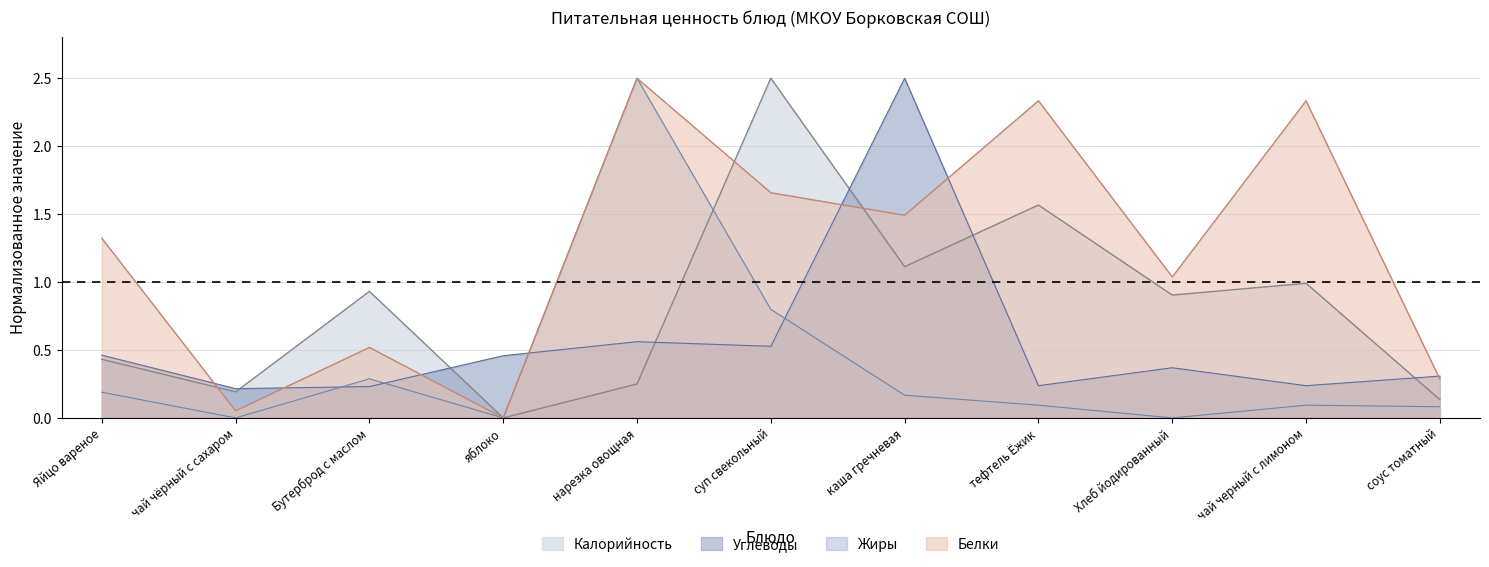

Reading left to right, extract all data points from this chart.

Калорийность: Яйцо вареное=0.4	чай чёрный с сахаром=0.2	Бутерброд с маслом=0.9	яблоко=0.0	нарезка овощная=0.2	суп свекольный=2.5	каша гречневая=1.1	тефтель Ёжик=1.6	Хлеб йодированный=0.9	чай черный с лимоном=1.0	соус томатный=0.1
Белки: Яйцо вареное=1.3	чай чёрный с сахаром=0.1	Бутерброд с маслом=0.5	яблоко=0.0	нарезка овощная=2.5	суп свекольный=1.7	каша гречневая=1.5	тефтель Ёжик=2.3	Хлеб йодированный=1.0	чай черный с лимоном=2.3	соус томатный=0.3
Жиры: Яйцо вареное=0.2	чай чёрный с сахаром=0.0	Бутерброд с маслом=0.3	яблоко=0.0	нарезка овощная=2.5	суп свекольный=0.8	каша гречневая=0.2	тефтель Ёжик=0.1	Хлеб йодированный=0.0	чай черный с лимоном=0.1	соус томатный=0.1
Углеводы: Яйцо вареное=0.5	чай чёрный с сахаром=0.2	Бутерброд с маслом=0.2	яблоко=0.5	нарезка овощная=0.6	суп свекольный=0.5	каша гречневая=2.5	тефтель Ёжик=0.2	Хлеб йодированный=0.4	чай черный с лимоном=0.2	соус томатный=0.3